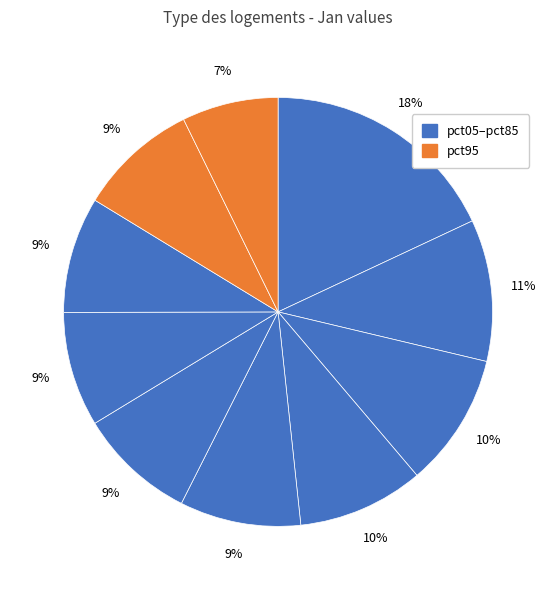

Does any single category account for the majority?

No